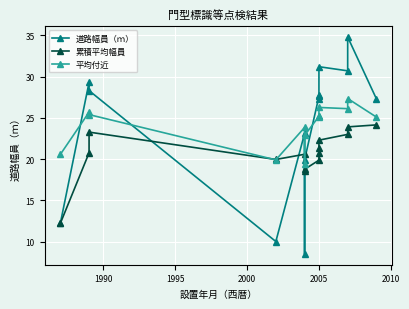

Does the chart display data point markers on the line(s)?

Yes